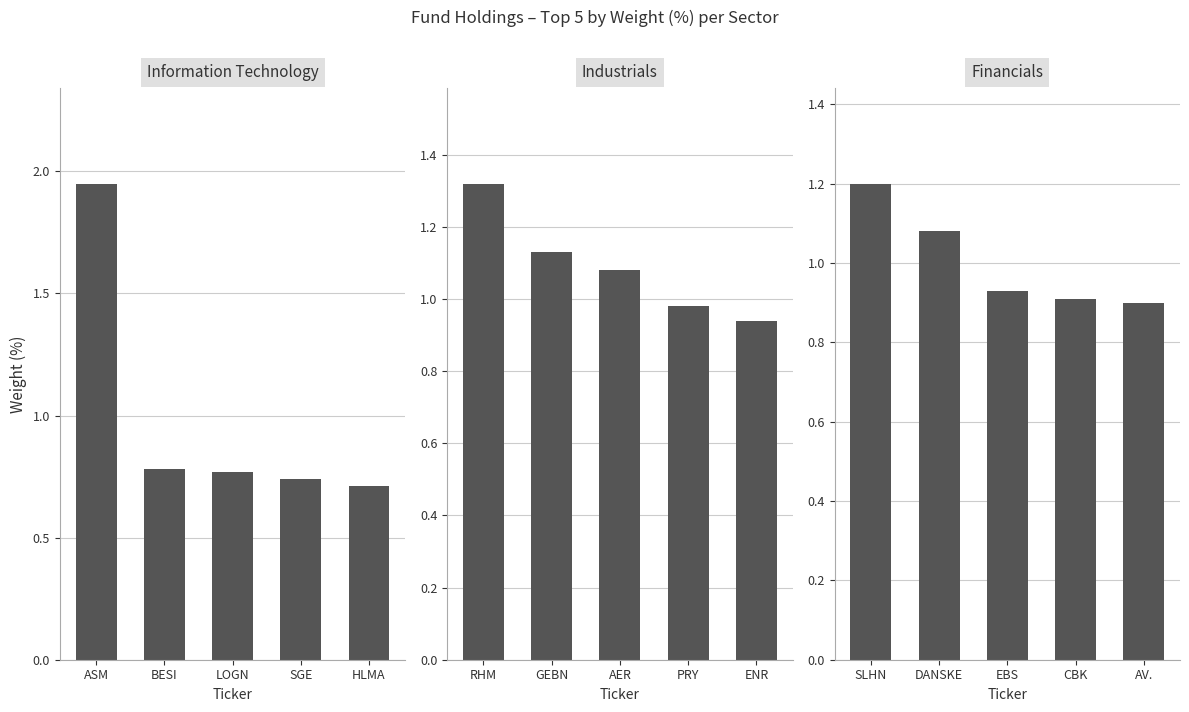

The value of Industrials at GEBN is 0.5. True or false?

False